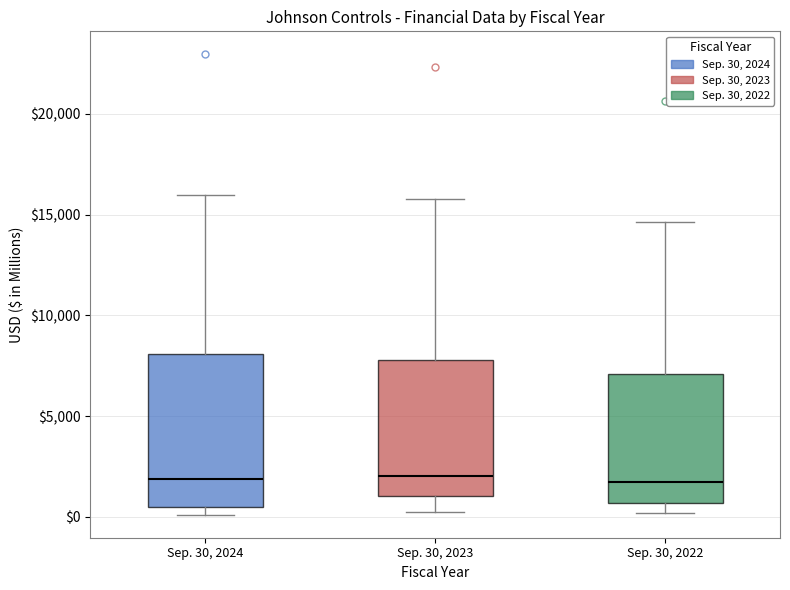

Which box is the tallest, from its lower edge to its upper edge?

Sep. 30, 2024